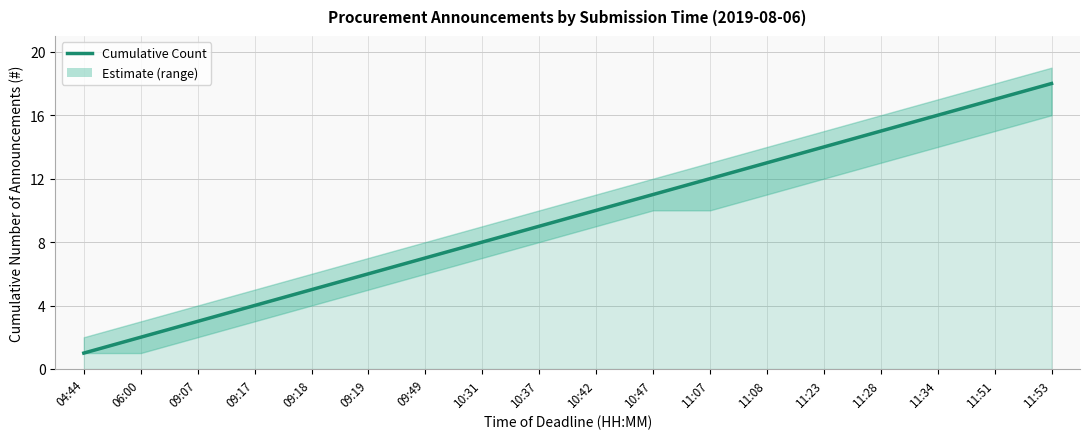

True or false: there are more than 2 points higher than both neighbors.

False